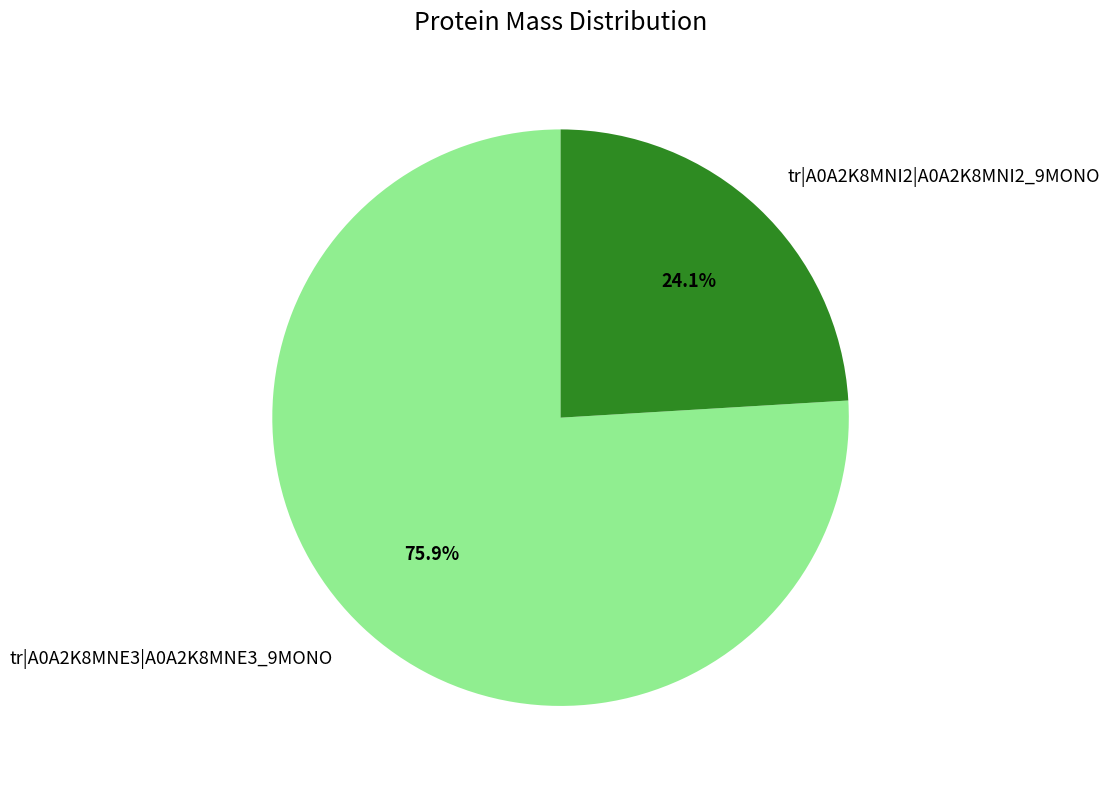

Between tr|A0A2K8MNE3|A0A2K8MNE3_9MONO and tr|A0A2K8MNI2|A0A2K8MNI2_9MONO, which is larger?

tr|A0A2K8MNE3|A0A2K8MNE3_9MONO